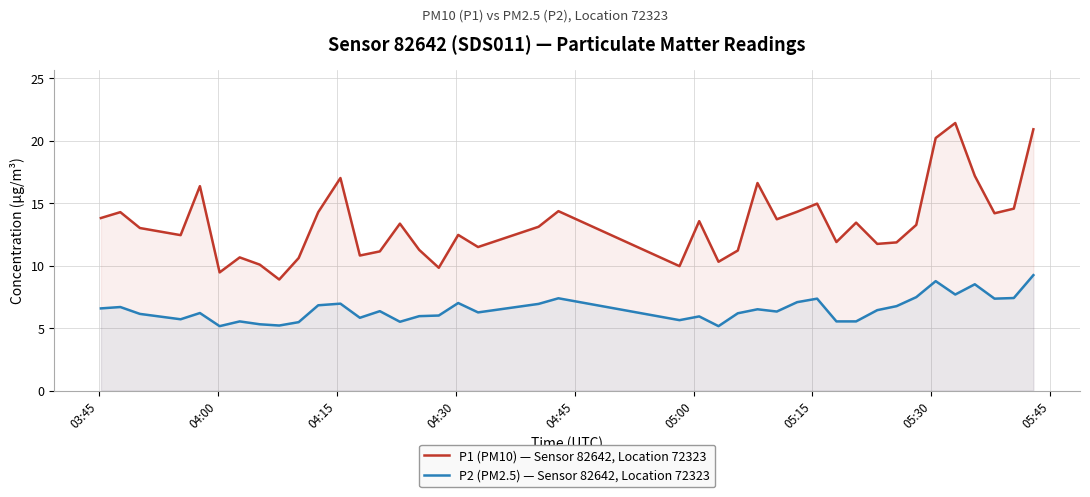

True or false: P2 (PM2.5) — Sensor 82642, Location 72323 and P1 (PM10) — Sensor 82642, Location 72323 intersect in this chart.

False